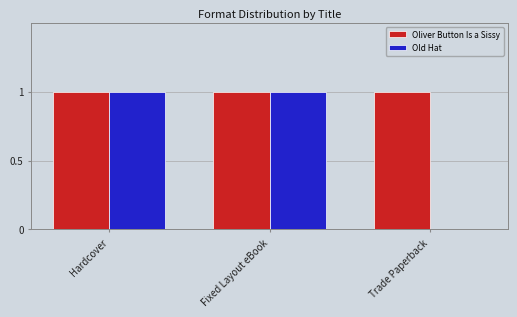

Reading right to left, what are all the values shown in this chart?

Oliver Button Is a Sissy: 1	1	1
Old Hat: 0	1	1